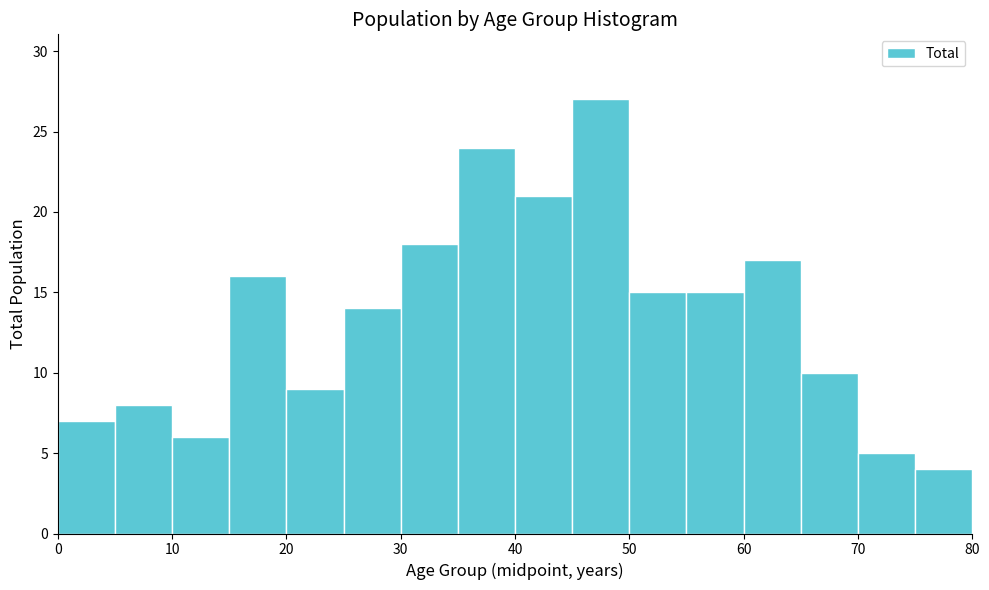

How tall is the bar that spans 50 to 55 on the x-axis? The values are not printed on the chart, so give them approximately, as read against the axis.

15